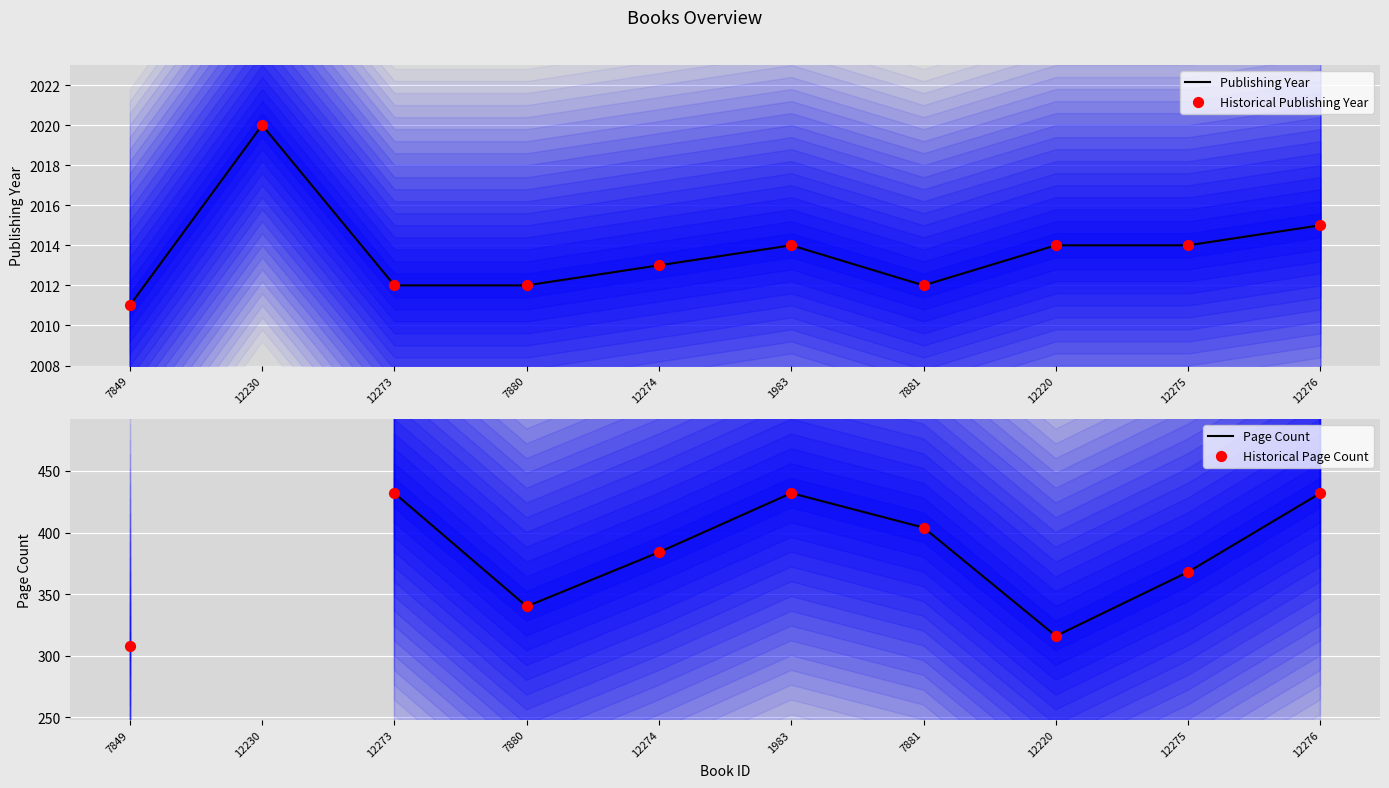

What are all the series names shown in the legend?

Publishing Year, Historical Publishing Year, Page Count, Historical Page Count